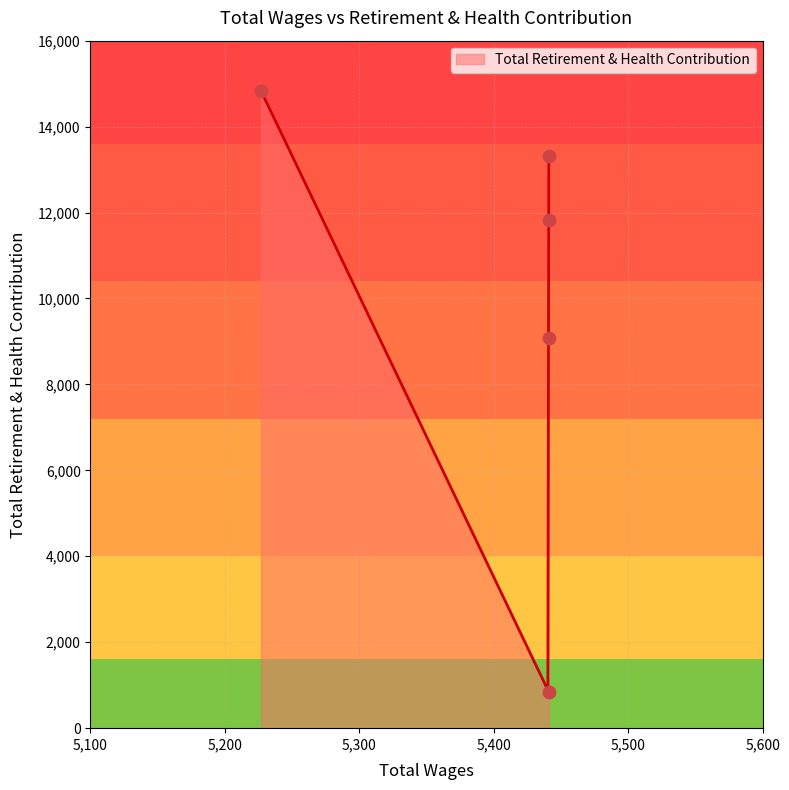

What is the ratio of the value at 5441.0 to the value at 5441.0?

0.1